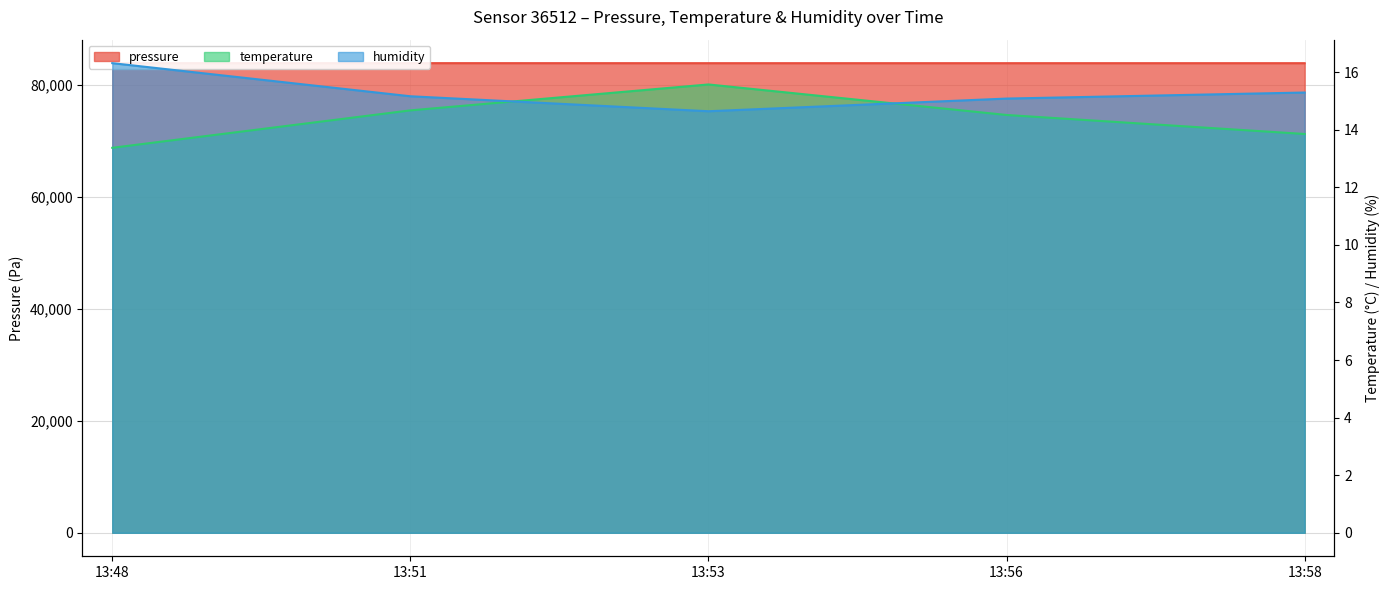

How many data points in pressure are above 83902?

4